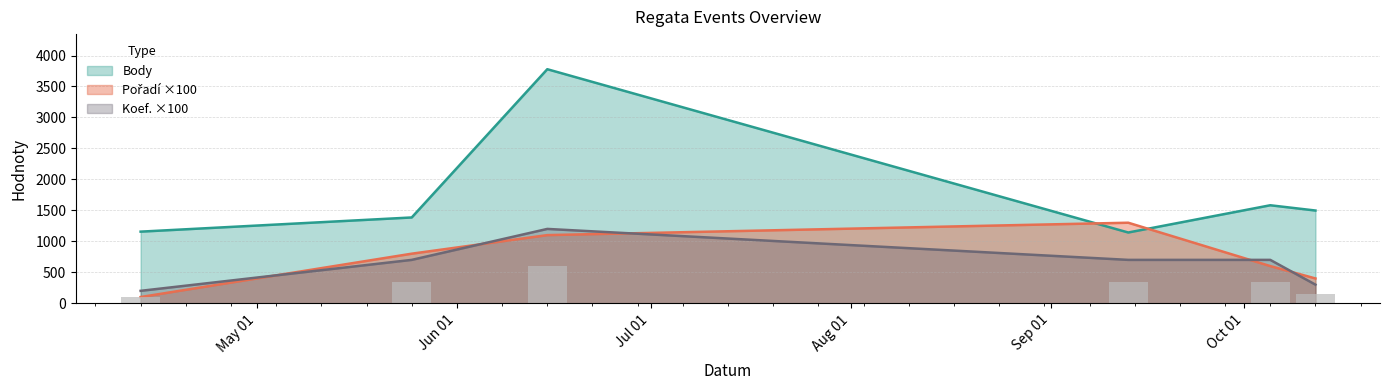

Where is Pořadí nearest to the value 700?

2019-05-25